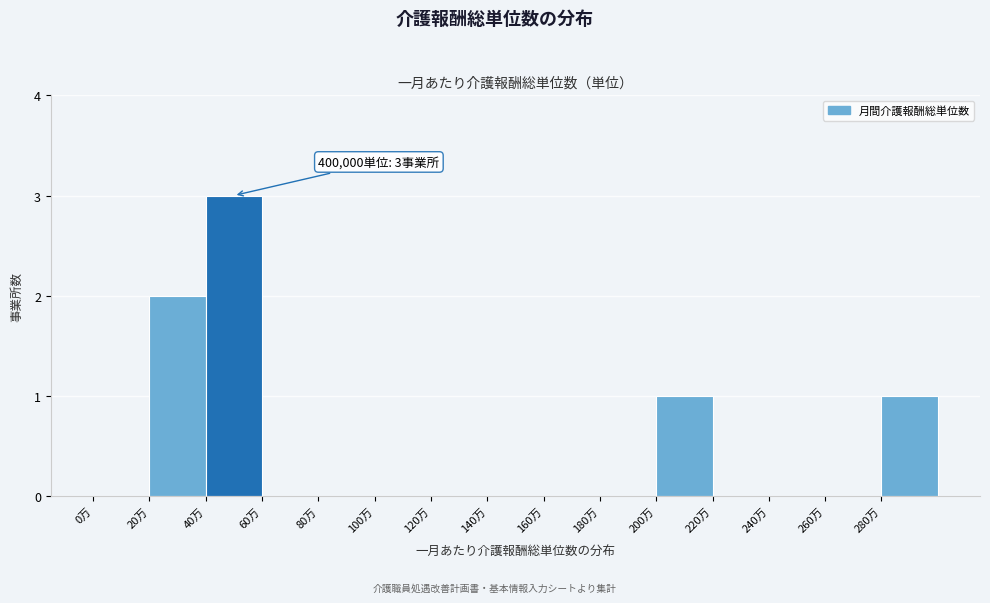

Reading left to right, what are all the values shown in this chart?

0万=0	20万=2	40万=3	60万=0	80万=0	100万=0	120万=0	140万=0	160万=0	180万=0	200万=1	220万=0	240万=0	260万=0	280万=1